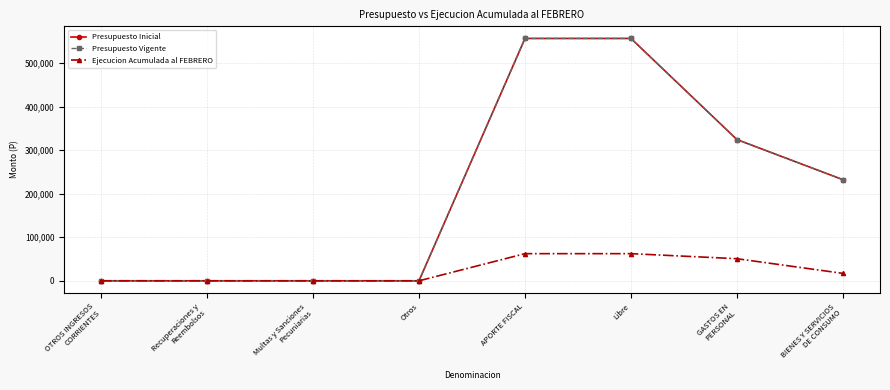

Reading left to right, what are all the values shown in this chart?

Presupuesto Inicial: OTROS INGRESOS
CORRIENTES=30	Recuperaciones y
Reembolsos=10	Multas y Sanciones
Pecuniarias=10	Otros=10	APORTE FISCAL=557142	Libre=557142	GASTOS EN
PERSONAL=324685	BIENES Y SERVICIOS
DE CONSUMO=232487
Presupuesto Vigente: OTROS INGRESOS
CORRIENTES=30	Recuperaciones y
Reembolsos=10	Multas y Sanciones
Pecuniarias=10	Otros=10	APORTE FISCAL=557142	Libre=557142	GASTOS EN
PERSONAL=324685	BIENES Y SERVICIOS
DE CONSUMO=232487
Ejecucion Acumulada al FEBRERO: OTROS INGRESOS
CORRIENTES=0	Recuperaciones y
Reembolsos=0	Multas y Sanciones
Pecuniarias=0	Otros=0	APORTE FISCAL=62387	Libre=62387	GASTOS EN
PERSONAL=50788	BIENES Y SERVICIOS
DE CONSUMO=17056